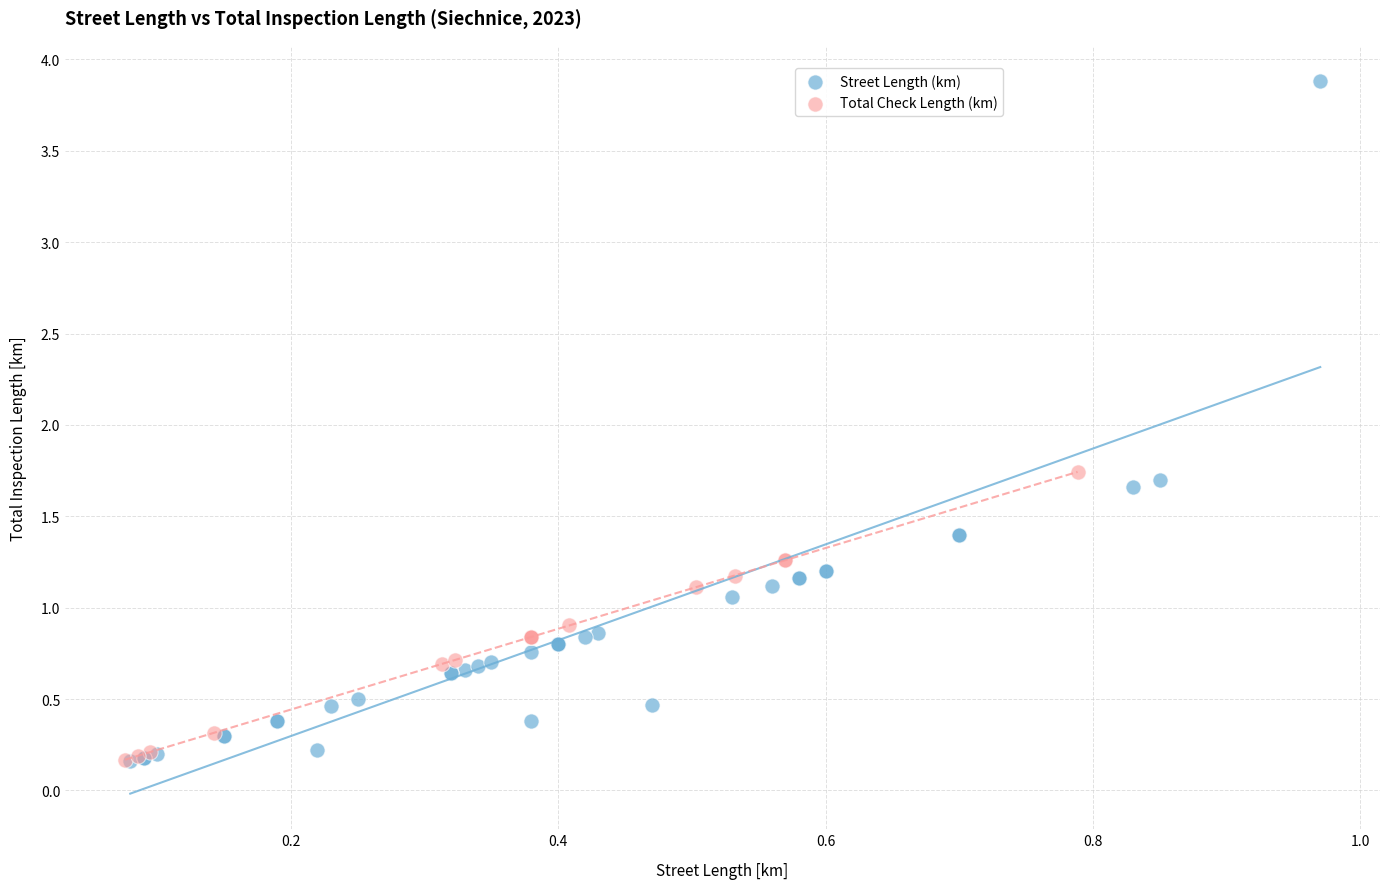

Which series has the widest spread of Y values?

Street Length (km)